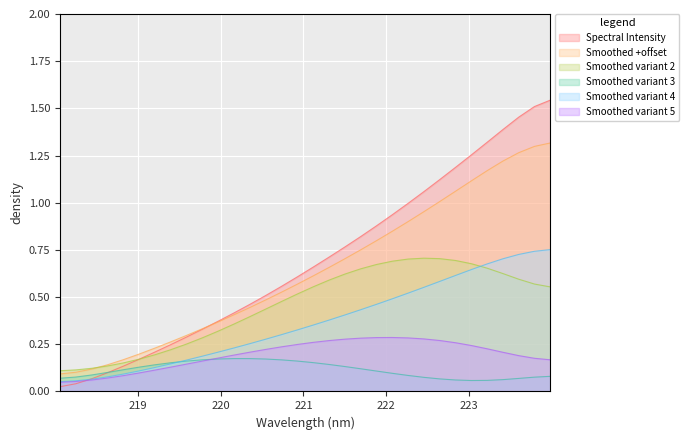

What is the difference between the values at 218.0596 and 222.6447?

1.1